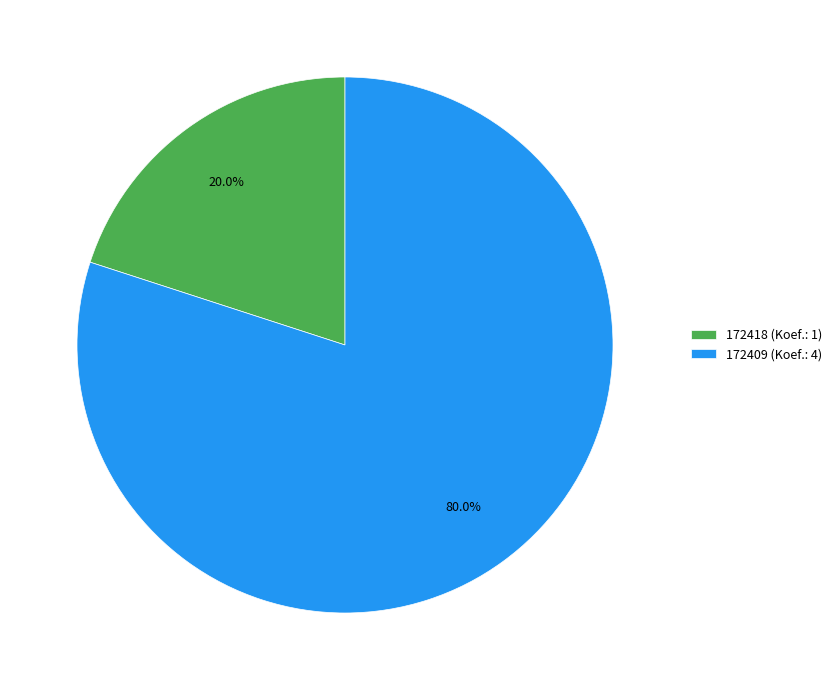

How many segments does this pie chart have?

2